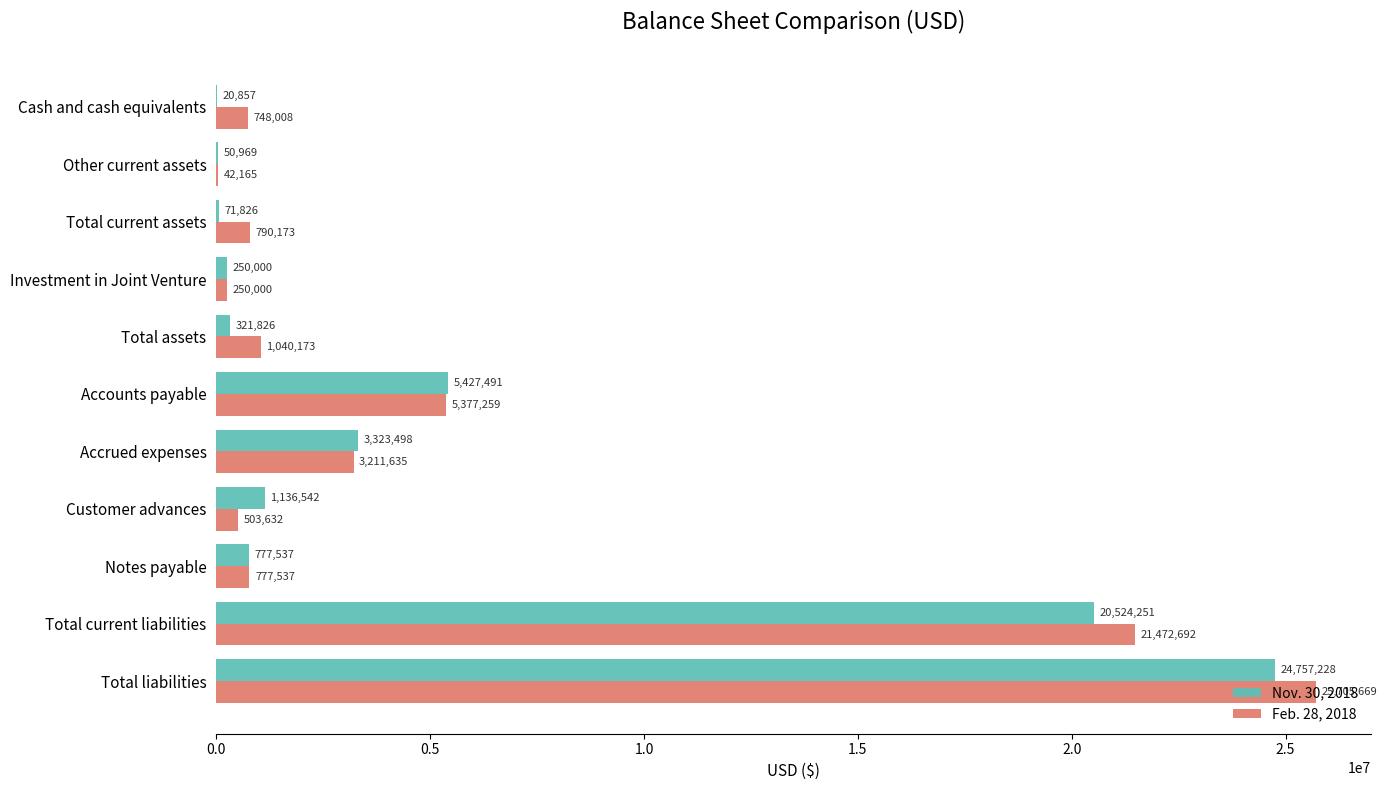

The value of Feb. 28, 2018 at Cash and cash equivalents is 748008. True or false?

True